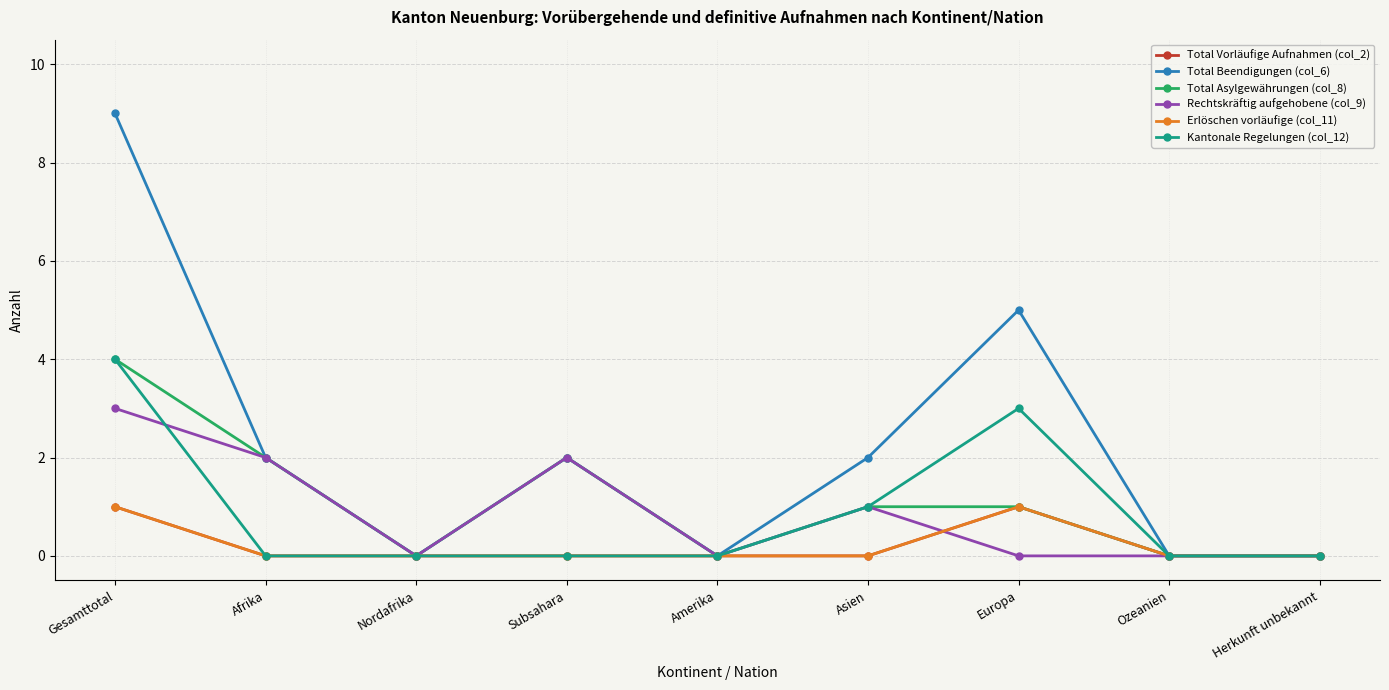

The Rechtskräftig aufgehobene (col_9) series shows 1 at Afrika. True or false?

False